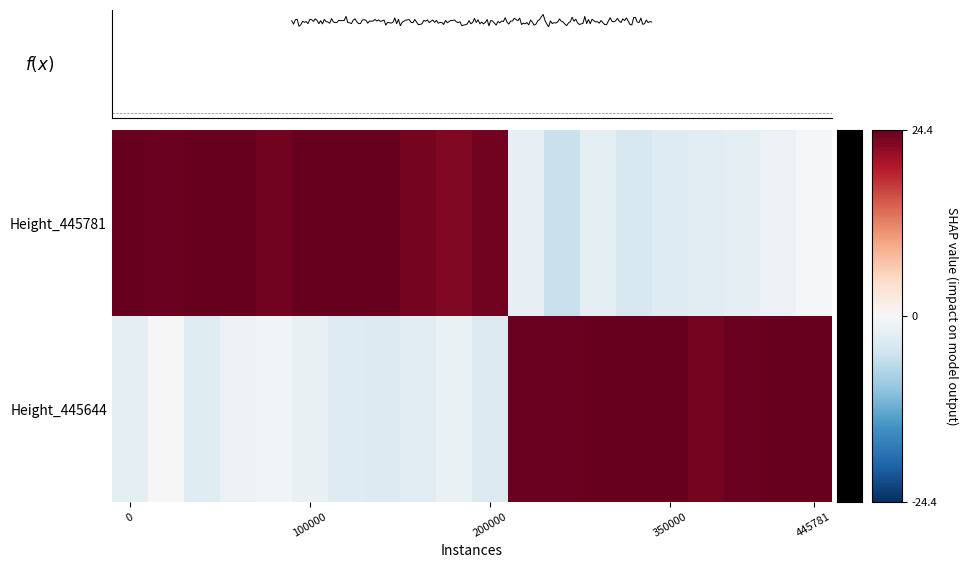

Reading right to left, extract all data points from this chart.

Height_445781: -0.4	-1.4	-2.5	-2.8	-3.1	-3.9	-2.3	-5.5	-1.9	23.5	22.5	23.3	25.8	26.4	24.9	23.6	24.6	25.4	24.2	24.6
Height_445644: 26.6	25.6	24.2	23.4	24.9	24.7	25.2	24.2	24.1	-3.5	-1.7	-2.7	-3.4	-3.1	-1.9	-0.6	-1.5	-3.0	0.0	-2.2